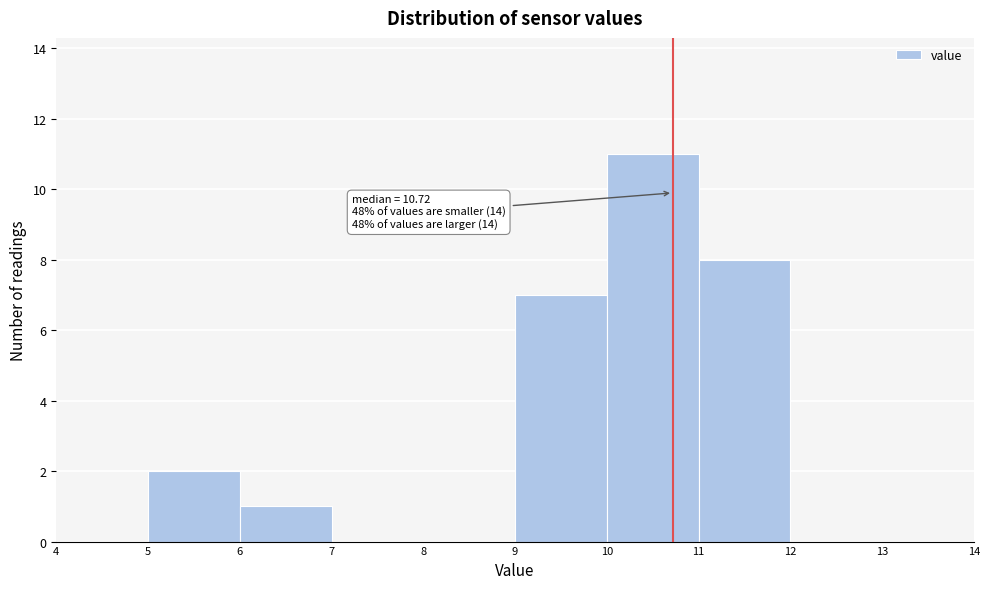

Over which range of the x-axis is the bar tallest?

10 to 11